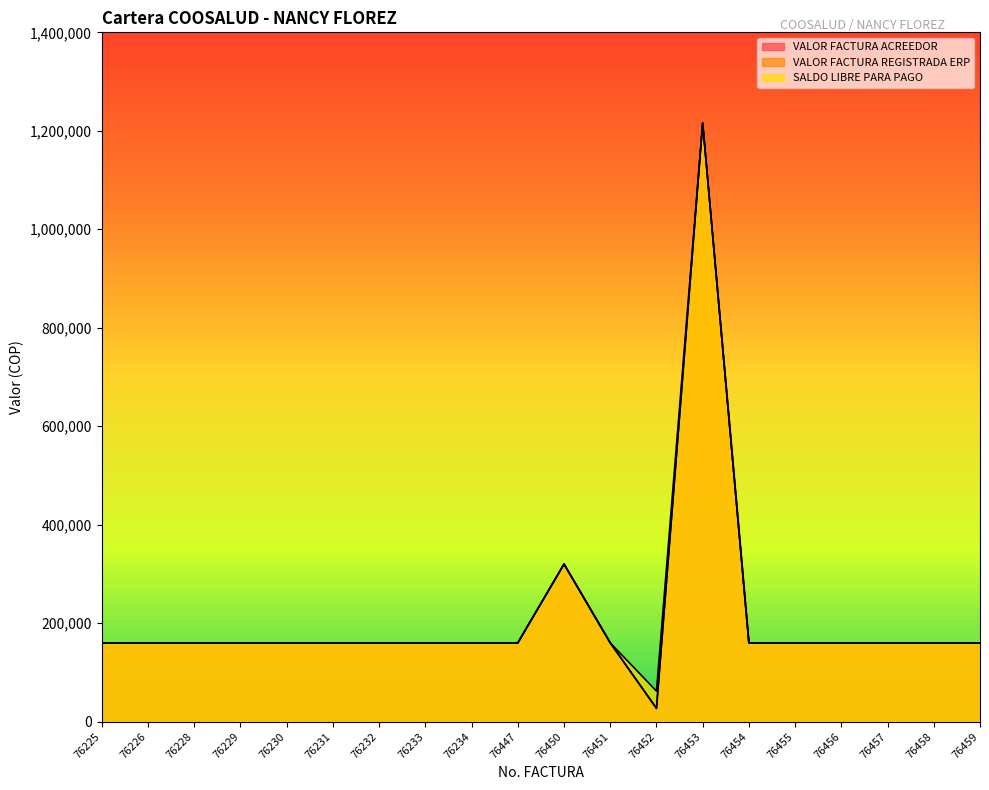

What is the total value across all series at 76229?

480000